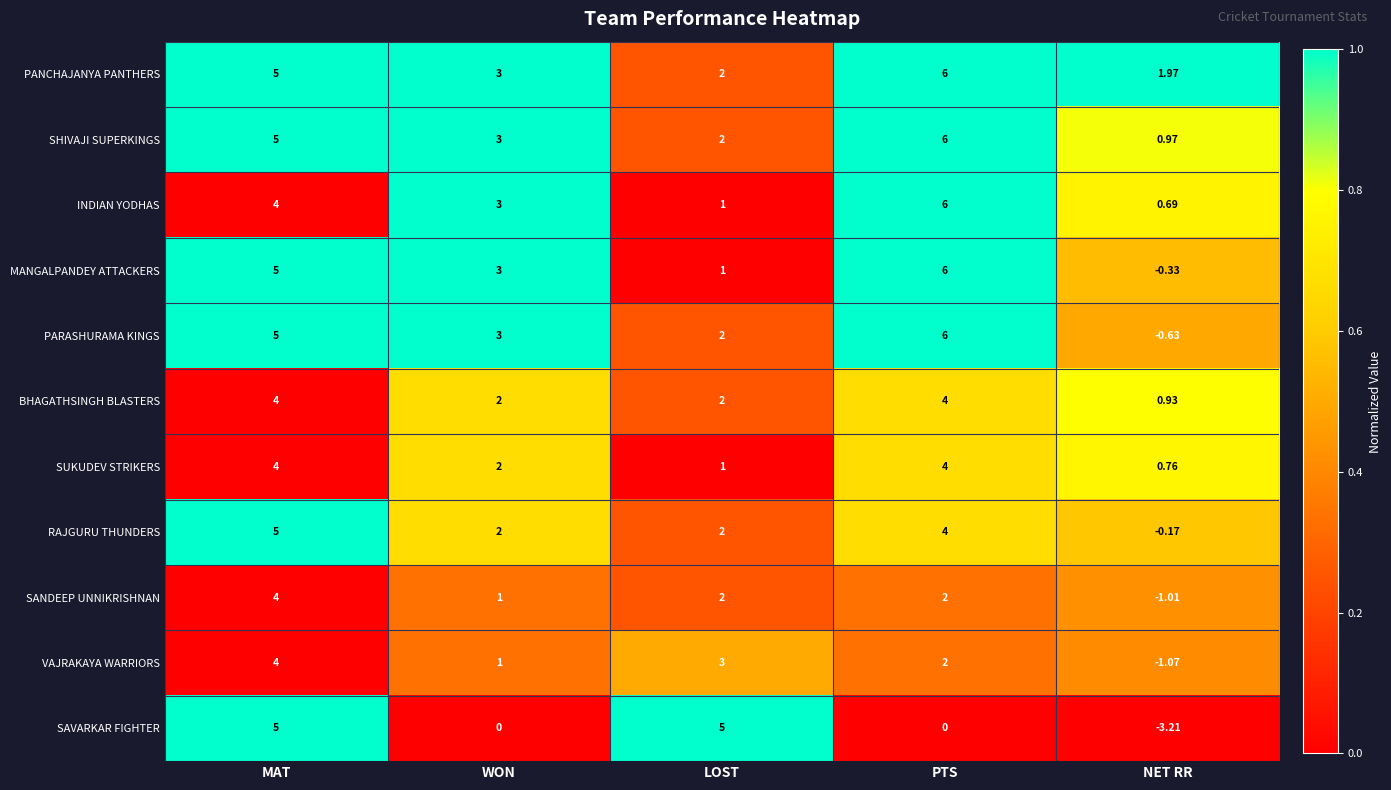

At which label does RAJGURU THUNDERS first exceed 2?

MAT